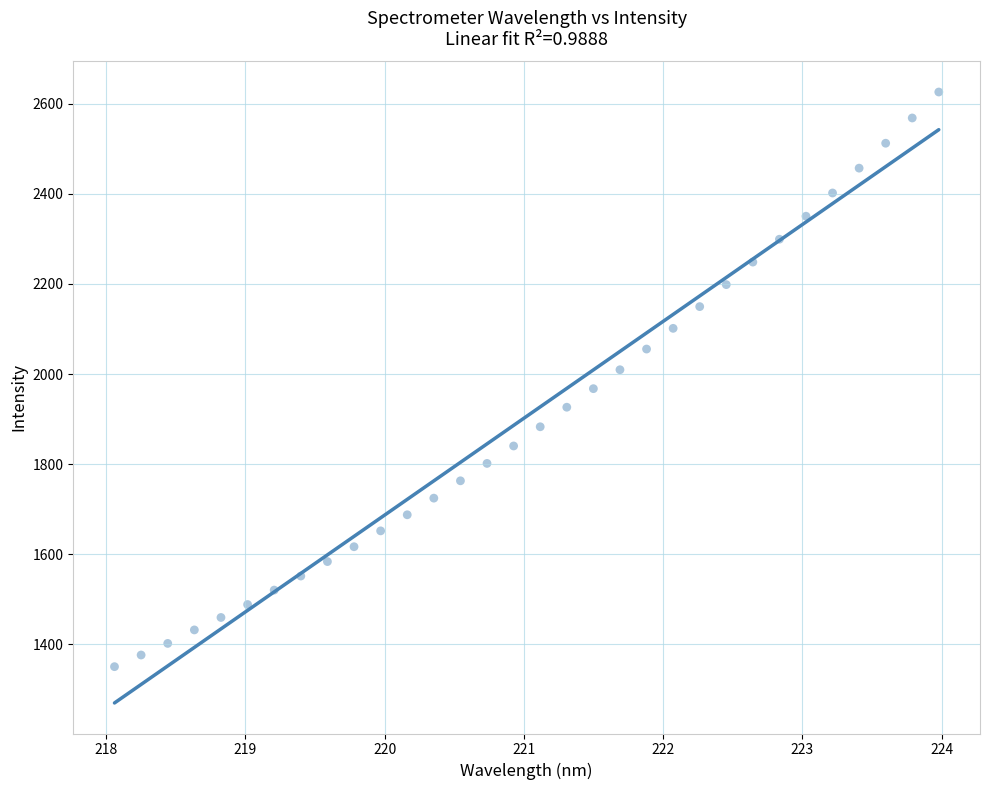

What is the range of X values (max minus min)?

5.9